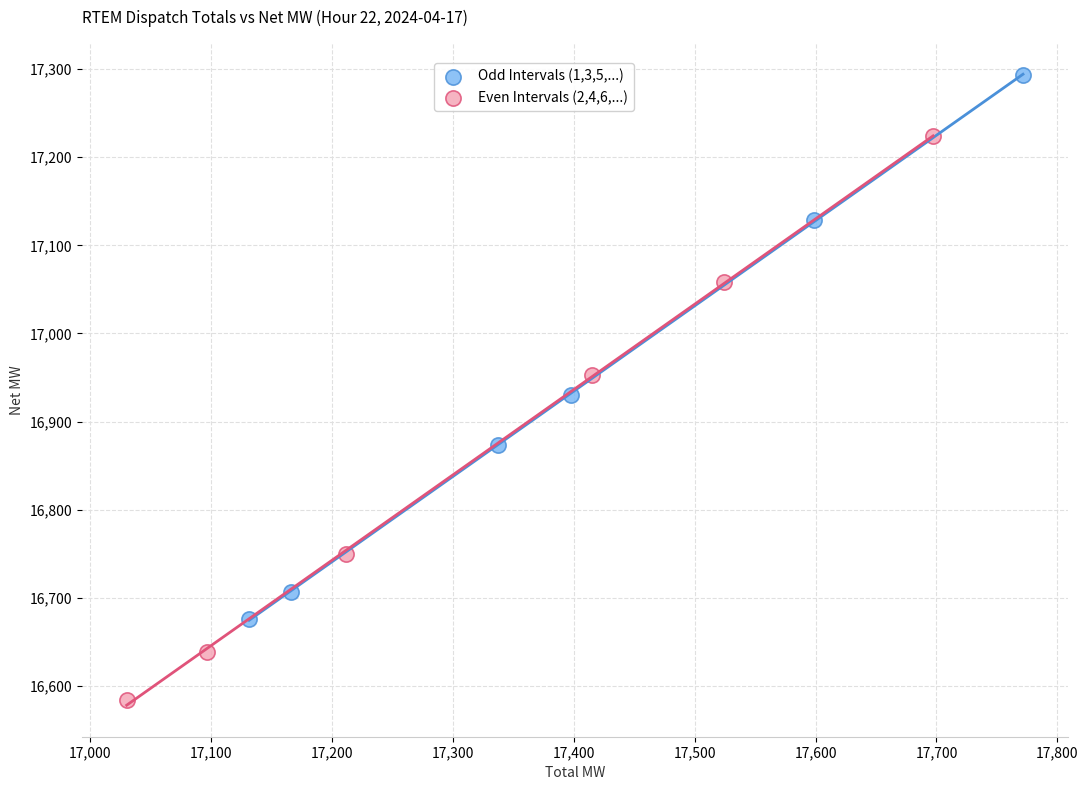

Which series reaches the maximum Y coordinate?

Odd Intervals (1,3,5,...)